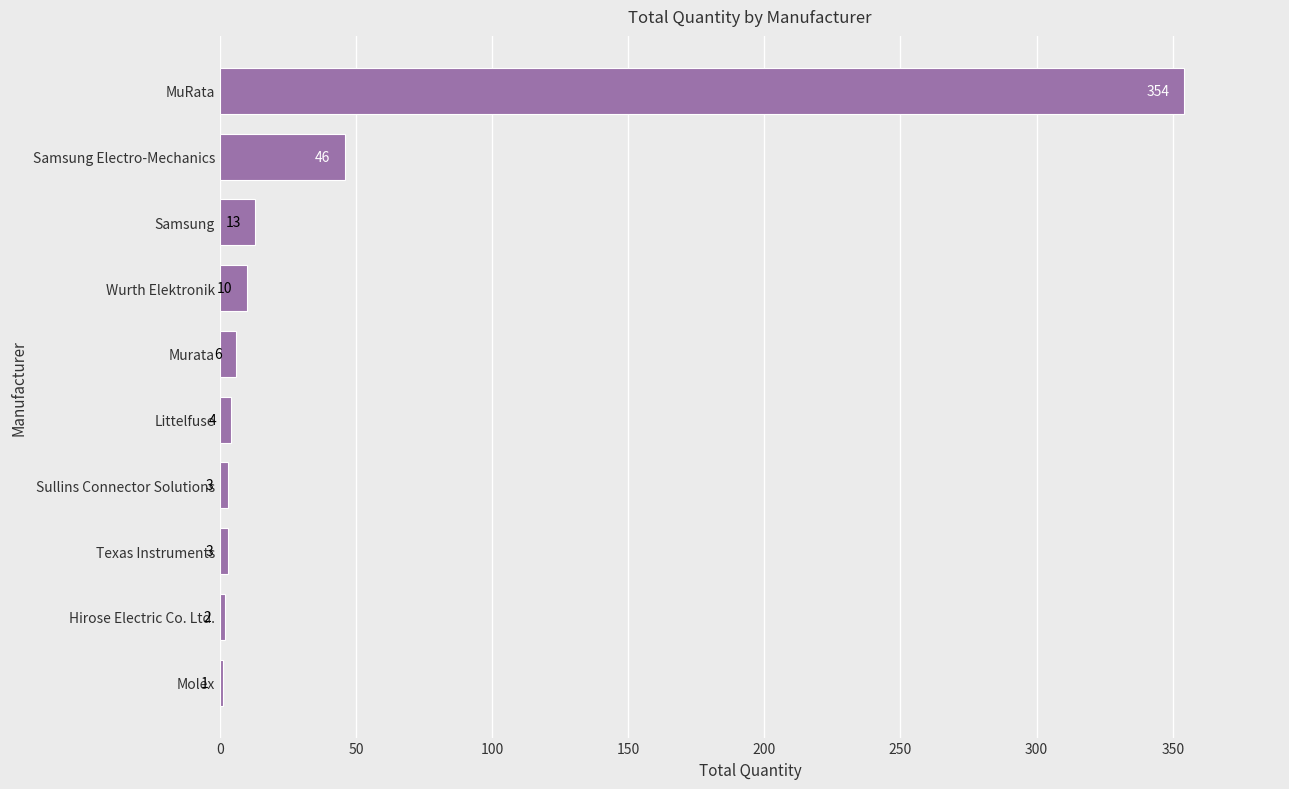

What is the sum of all values?

442